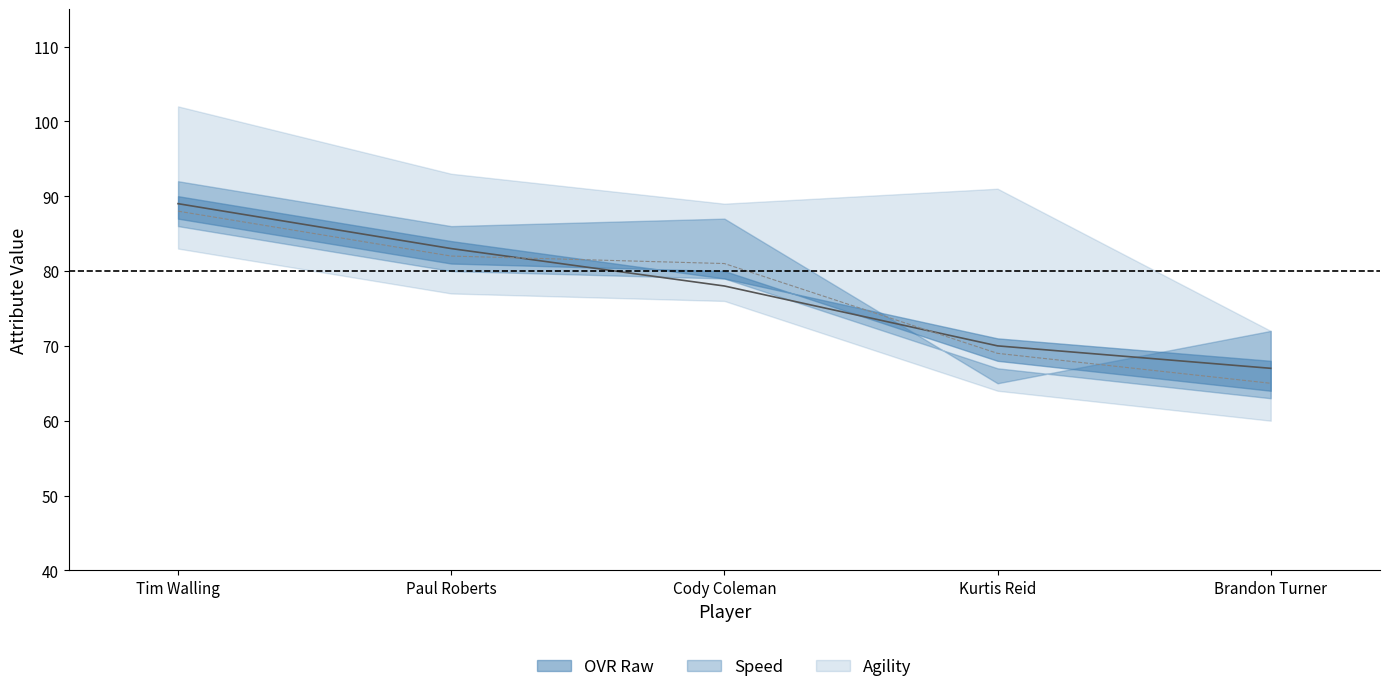

How many data points in ovr_raw are above 81?

2